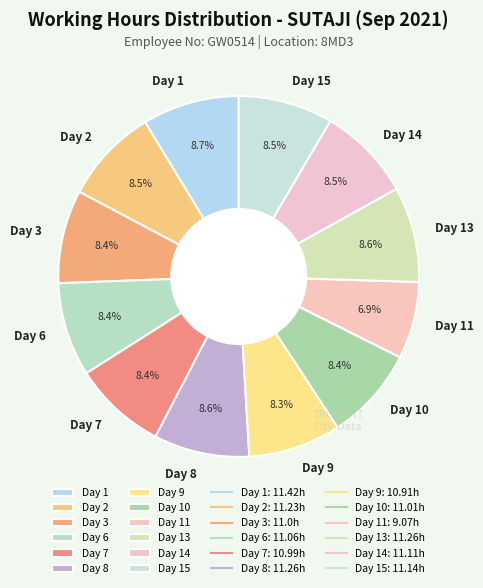

How many segments does this pie chart have?

12